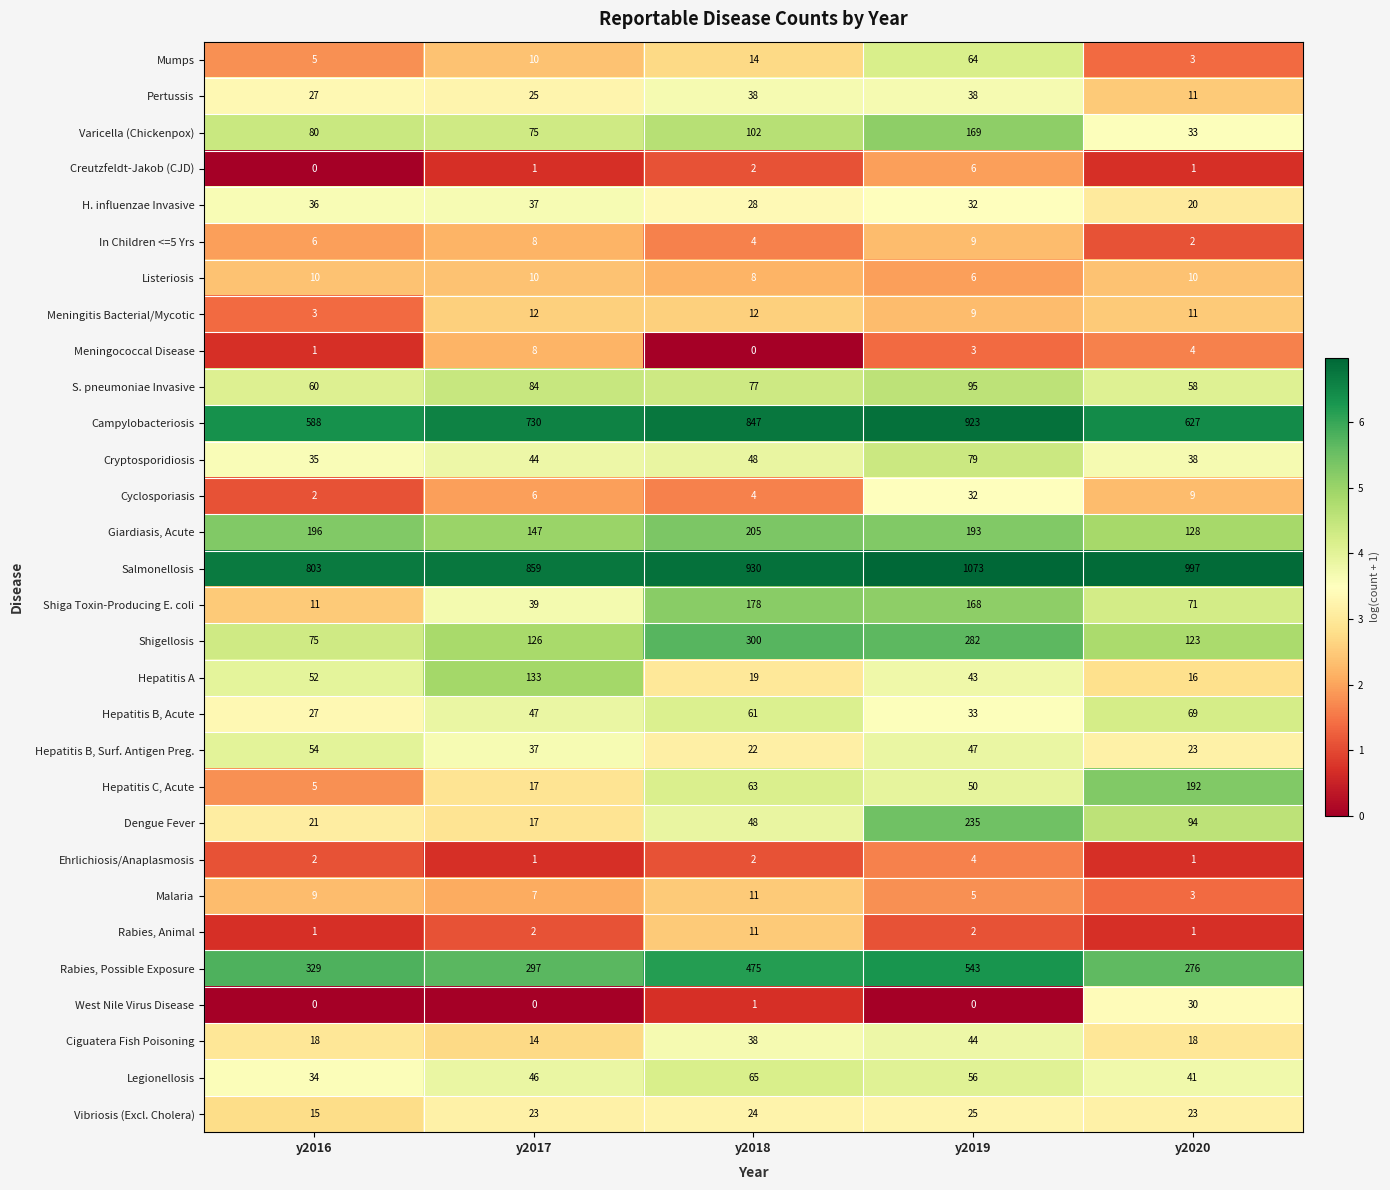

What is the difference between the maximum and minimum values in the Dengue Fever series?

218